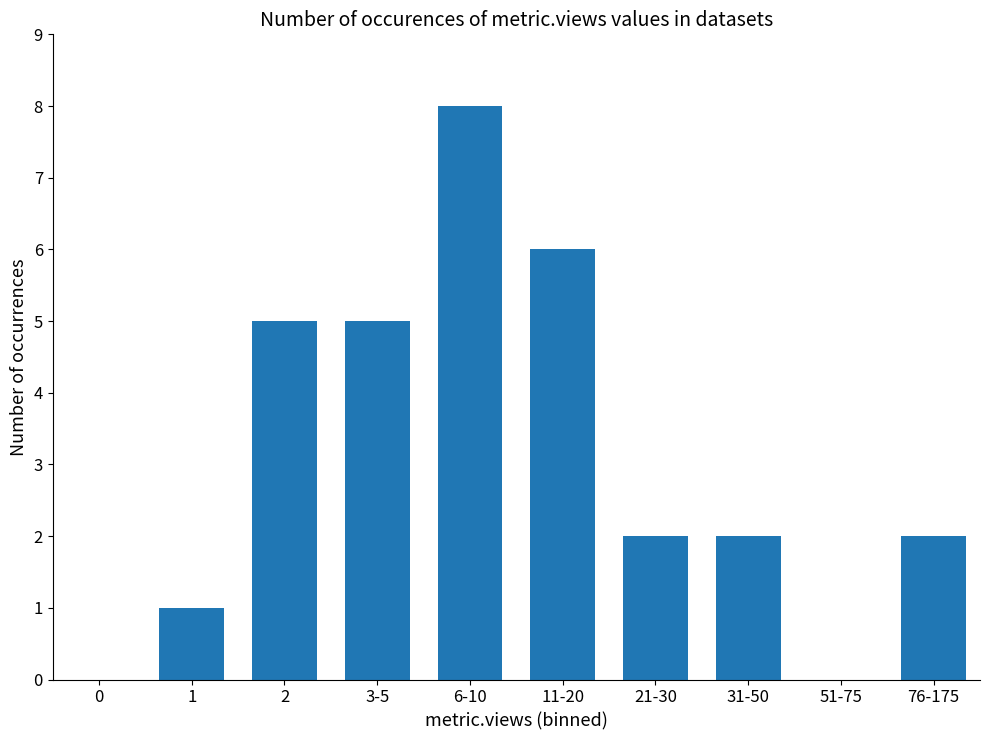

Reading left to right, extract all data points from this chart.

0	1	5	5	8	6	2	2	0	2